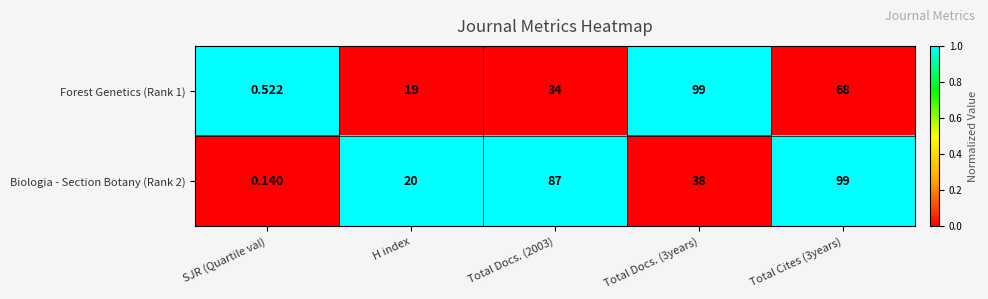

Is the value of Forest Genetics (Rank 1) at SJR (Quartile val) greater than the value of Biologia - Section Botany (Rank 2) at Total Docs. (2003)?

No